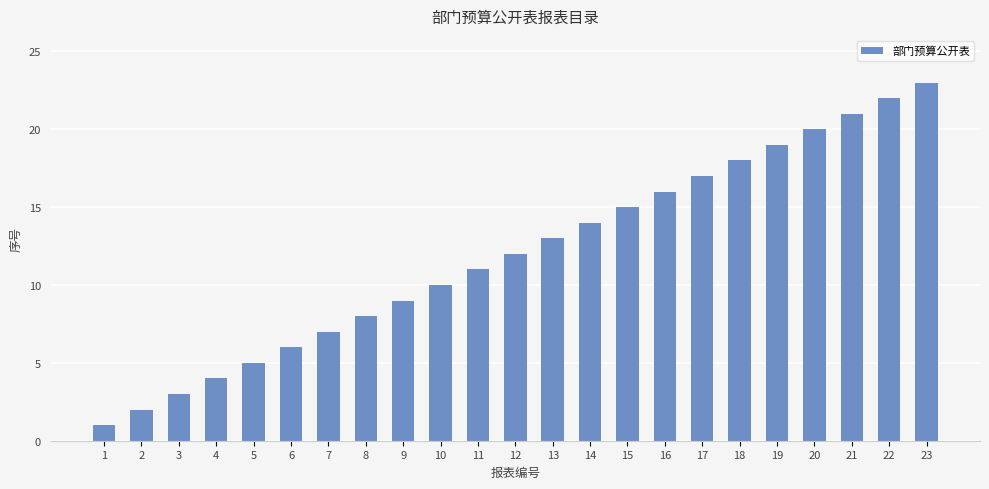

Which category has the highest value across all series?

23